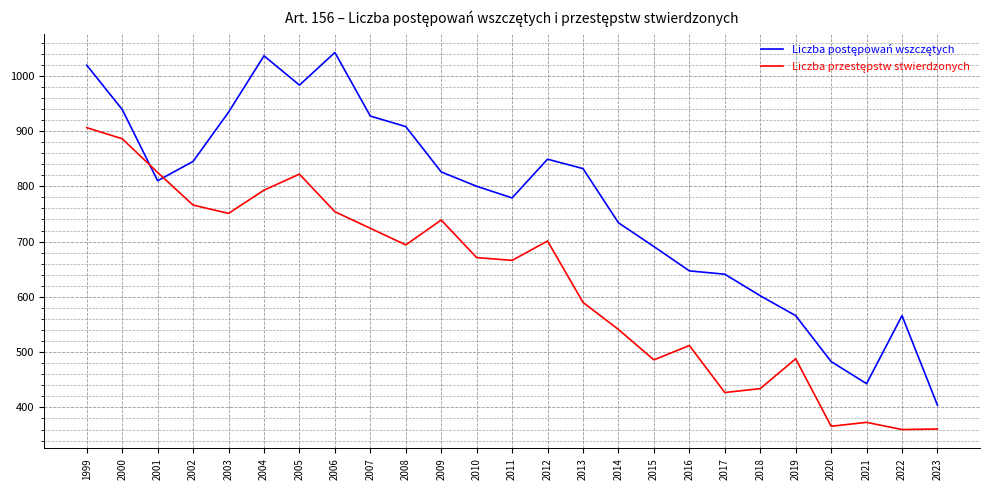

What is the difference between the highest and lowest values at 2017?

214